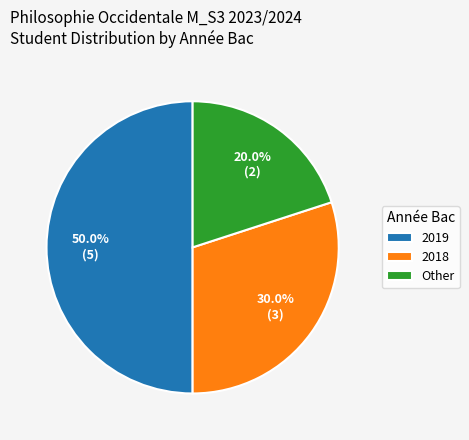

What is the largest slice in the pie chart?

2019